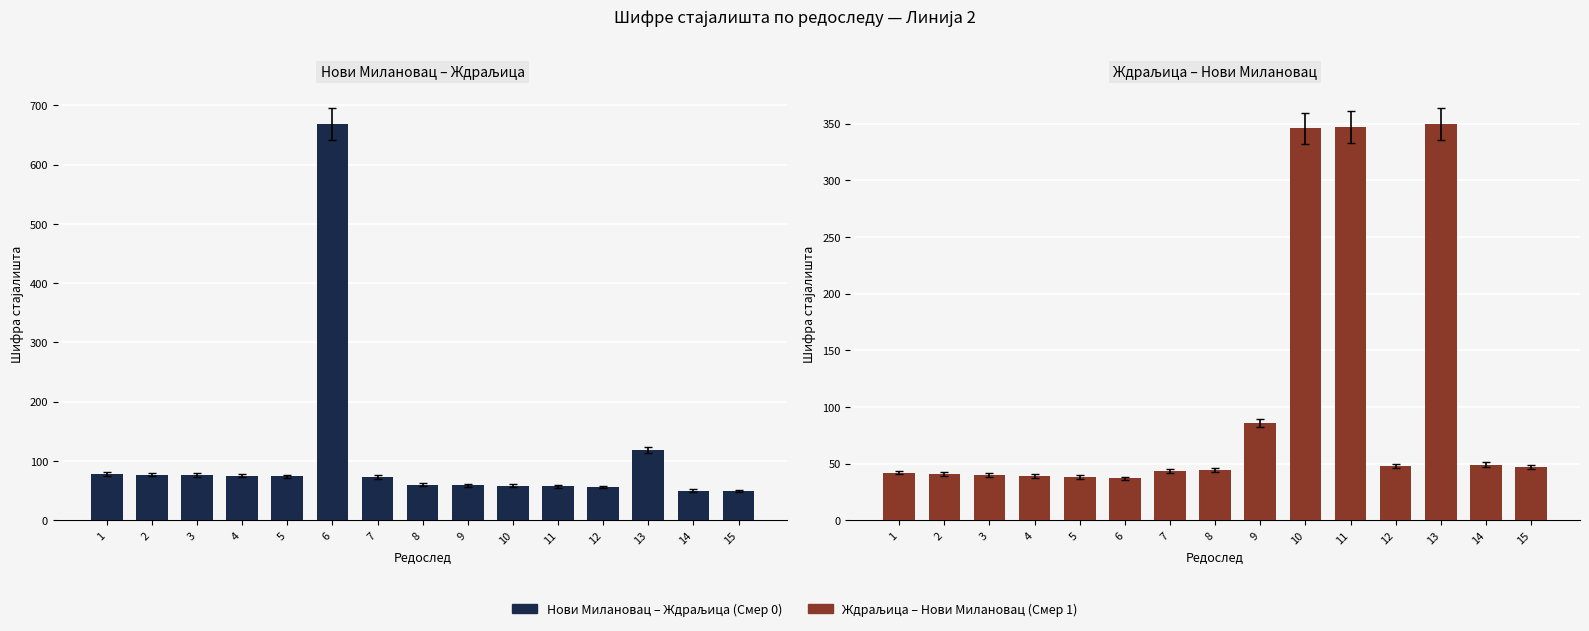

List the labels in order of Нови Милановац – Ждраљица value, smallest first.

15, 14, 12, 11, 10, 9, 8, 7, 5, 4, 3, 2, 1, 13, 6